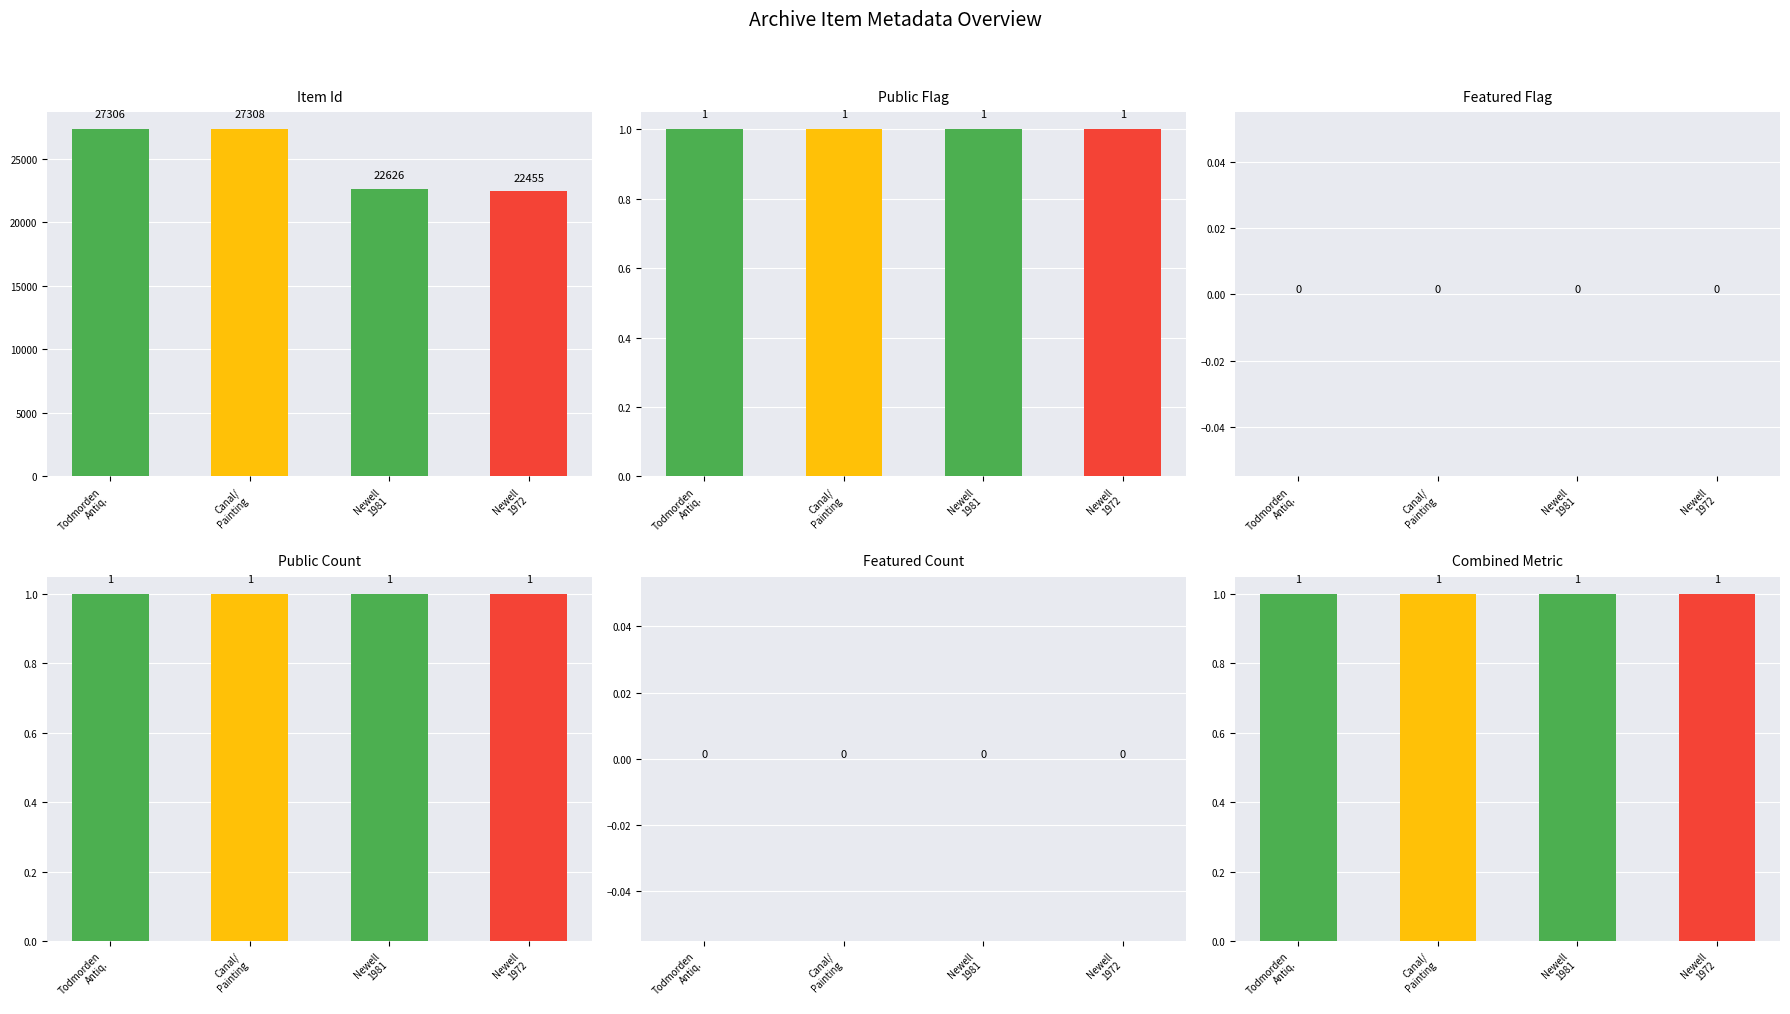

The value of Featured Count at Newell
1972 is 0. True or false?

True